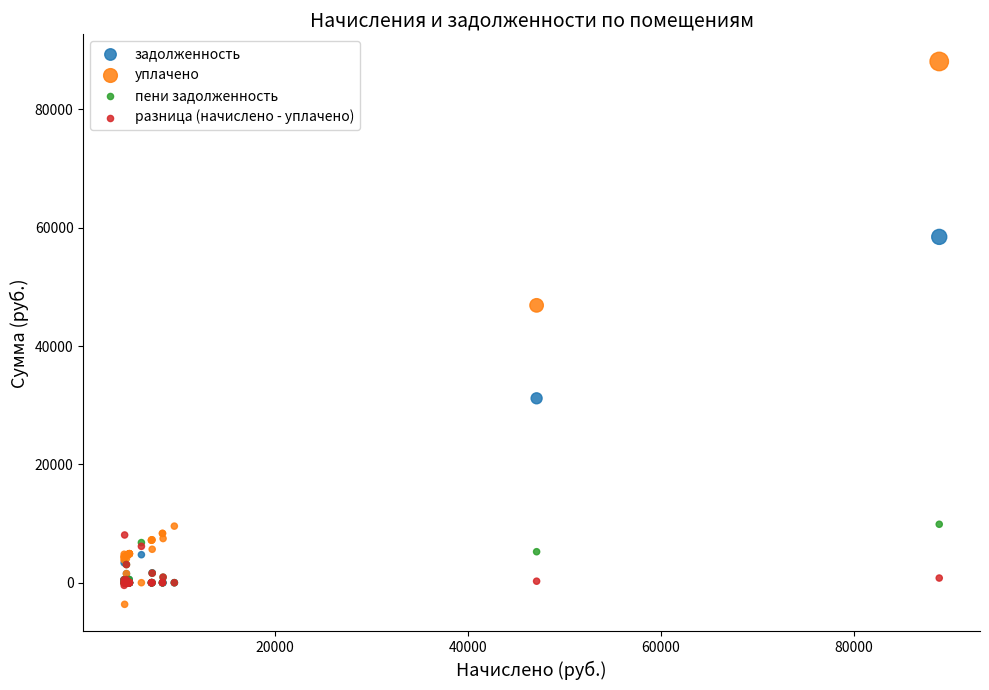

Which series contains the lowest Y value?

уплачено